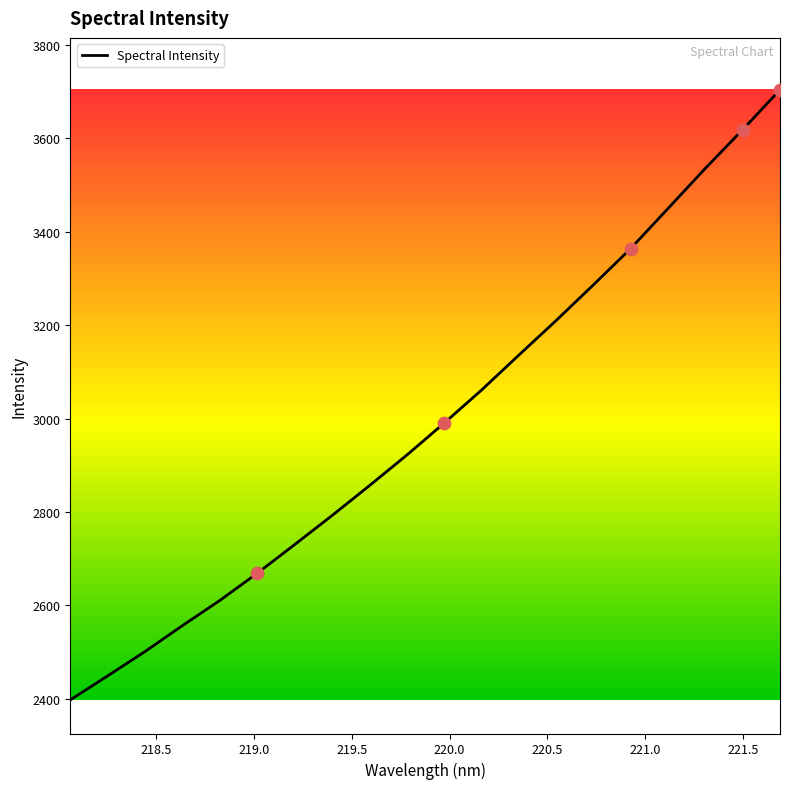

What is the difference between the maximum and minimum values?

1306.6